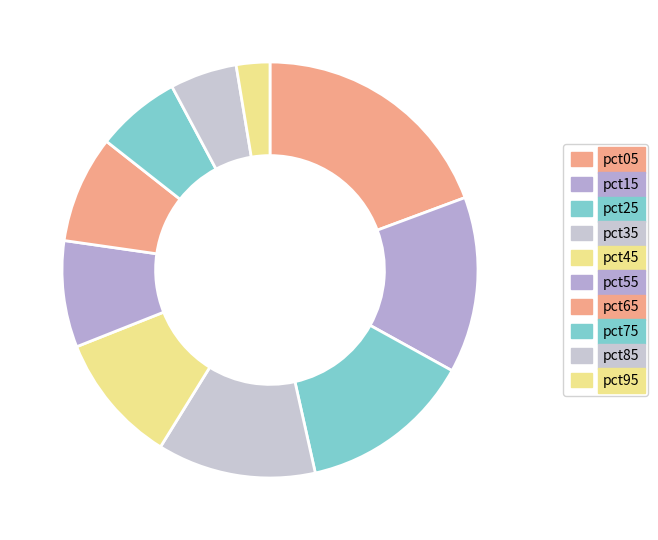

How many segments does this pie chart have?

10